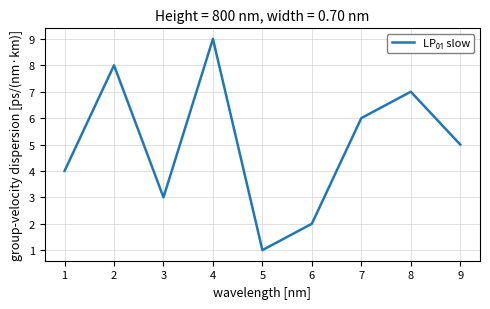

What is the sum of the values at 7 and 1?

10